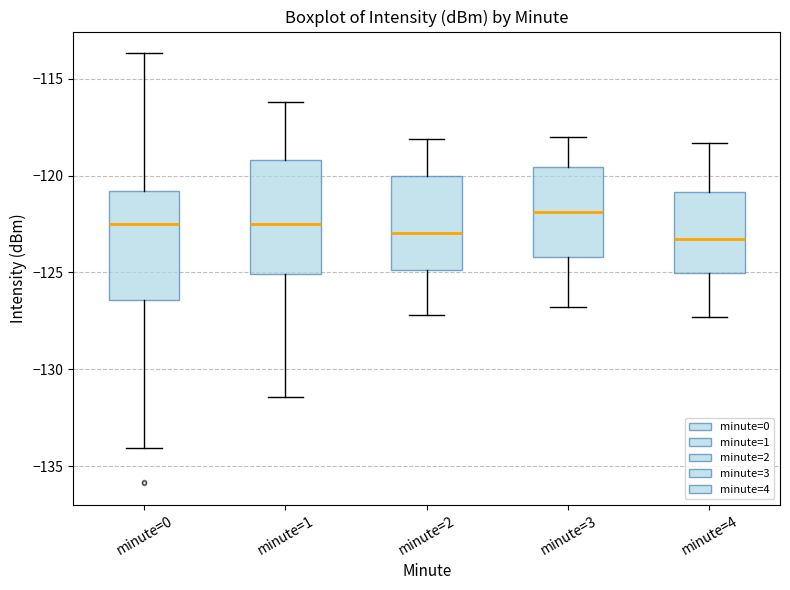

Which box has the highest median line?

minute=3